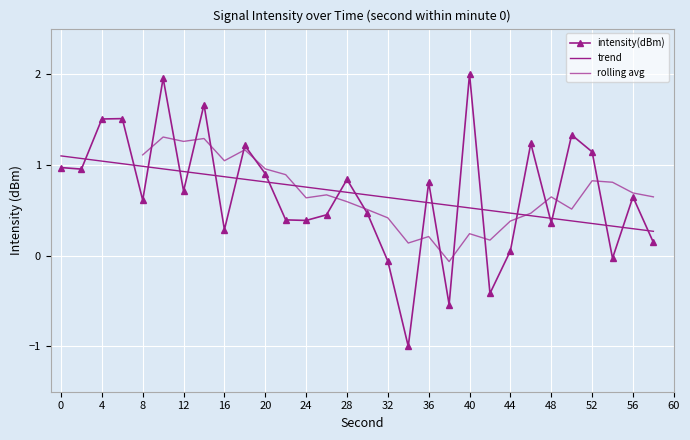

What is the minimum value for intensity(dBm)?

-1.0